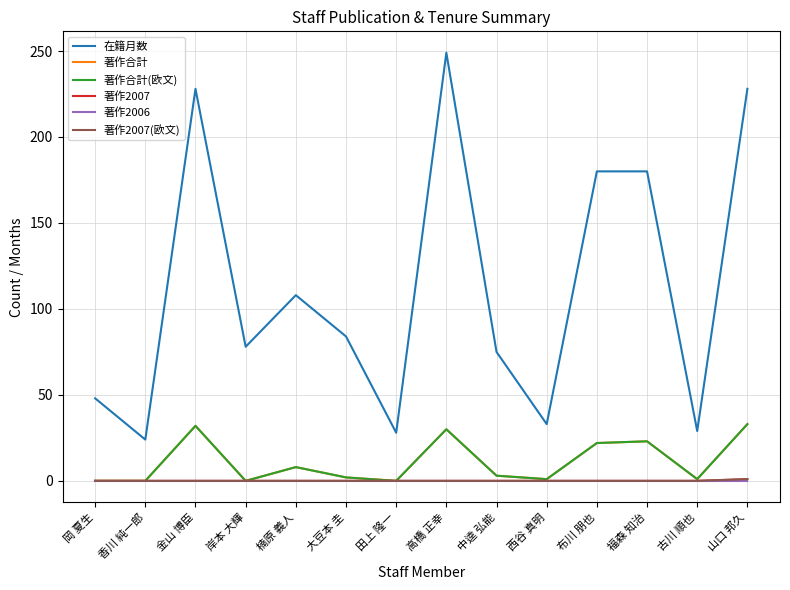

Does the chart have visible grid lines?

Yes